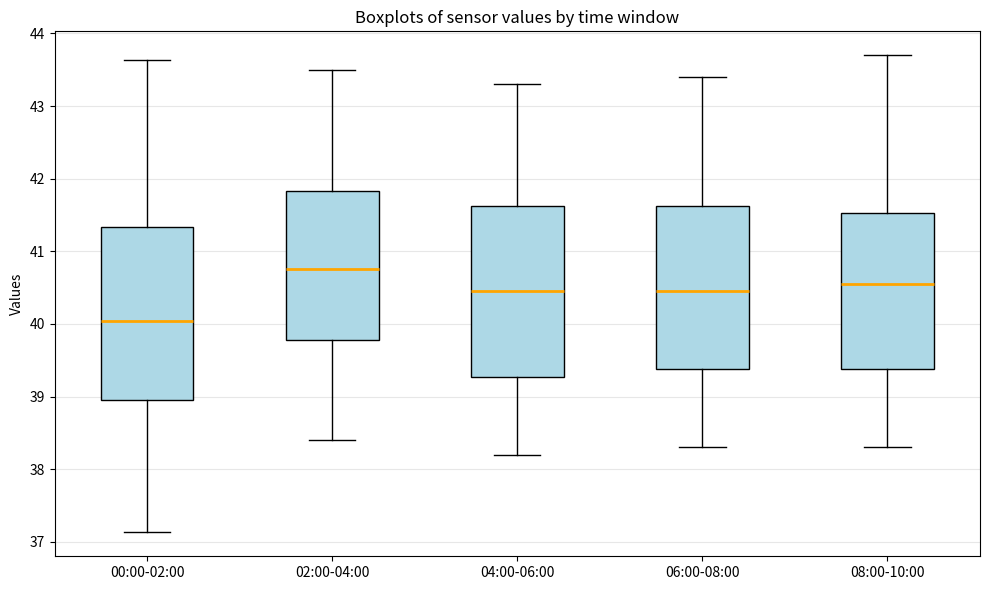

Which box's median line is the highest?

02:00-04:00